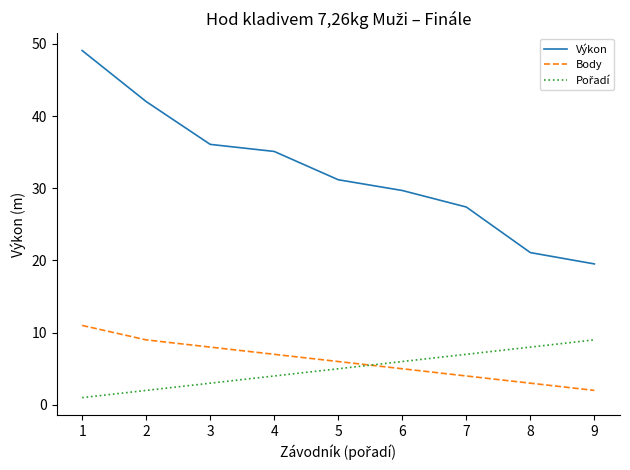

What is the difference between the maximum and minimum values in the Výkon series?

29.6